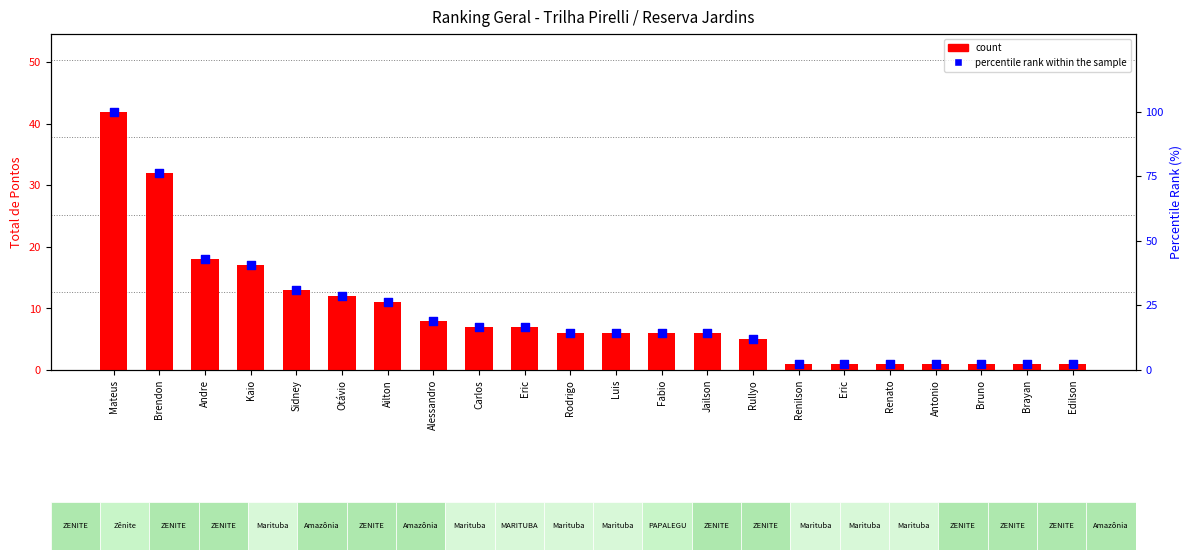

Which series contains the lowest Y value?

count